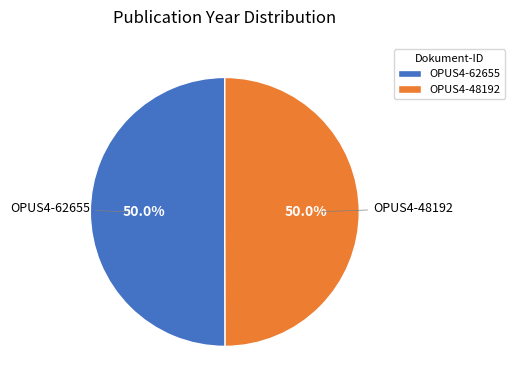

Combined, do OPUS4-48192 and OPUS4-62655 account for over 50%?

Yes